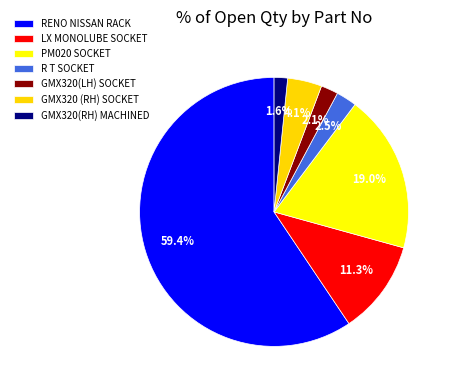

Which has a higher value, RENO NISSAN RACK or GMX320 (RH) SOCKET?

RENO NISSAN RACK